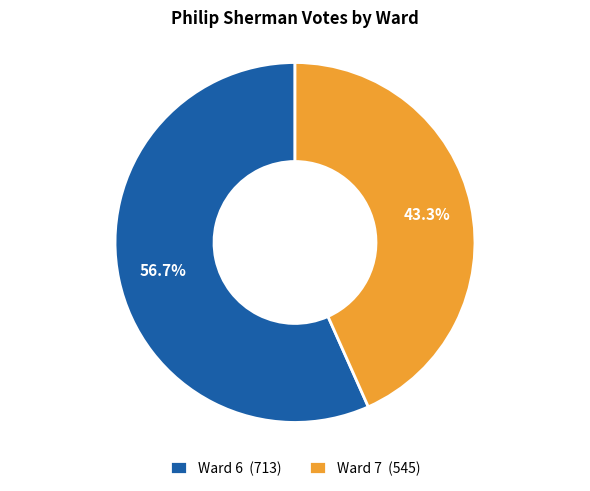

Which slice is the largest?

Ward 6